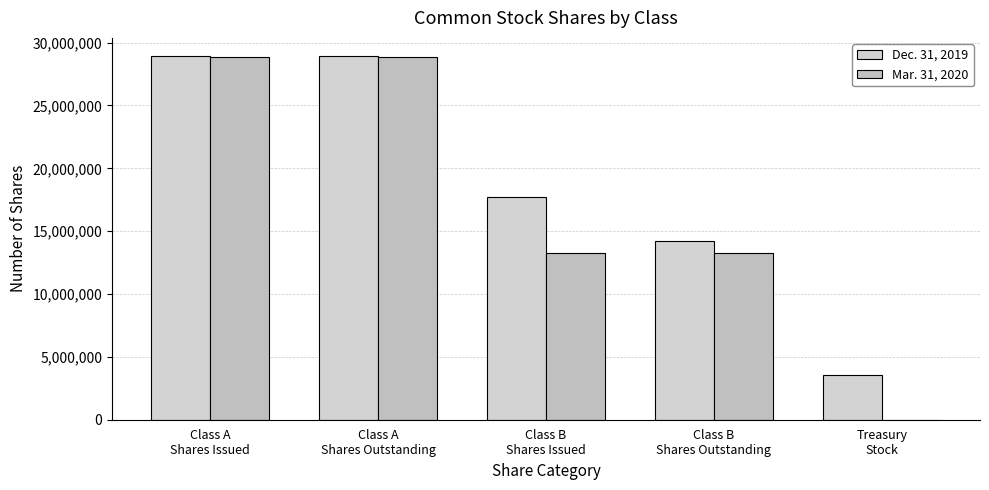

Which category has the lowest value in the Dec. 31, 2019 series?

Treasury
Stock